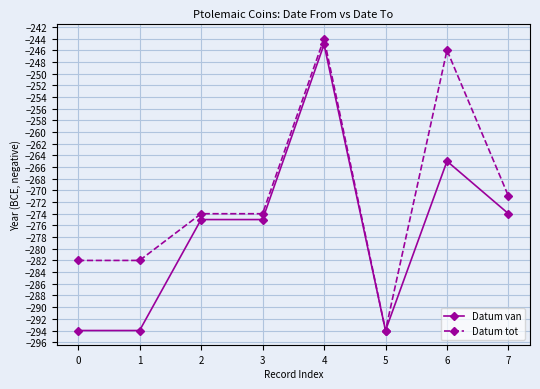

What is the sum of the Datum van values at 6 and 1?

-559